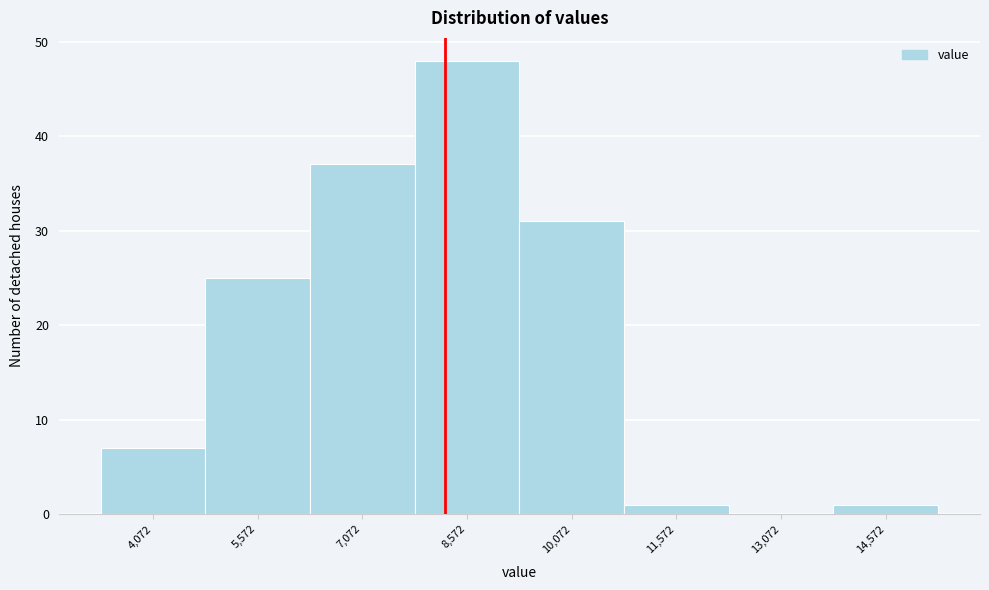

Reading left to right, what are all the values shown in this chart?

4,072=7	5,572=25	7,072=37	8,572=48	10,072=31	11,572=1	13,072=0	14,572=1